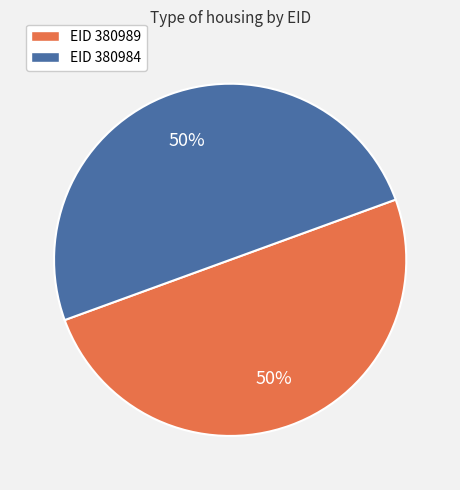

To the nearest percent, what is the average slice percentage?

50%